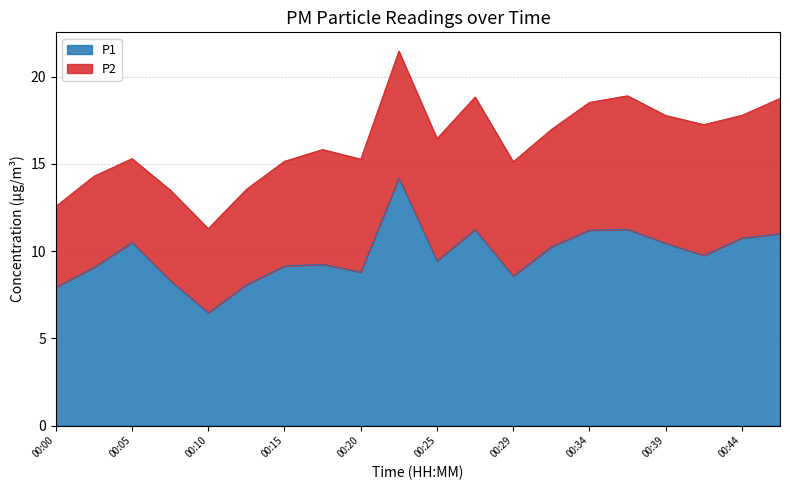

What is the change in value from 00:27 to 00:44?

-0.5